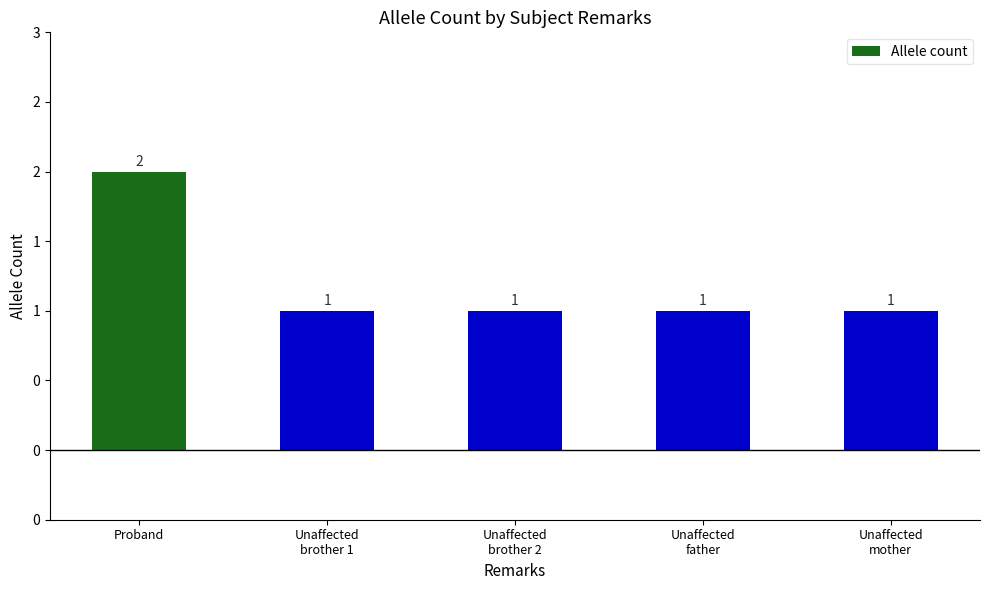

What is the label of the 1st bar from the left?

Proband